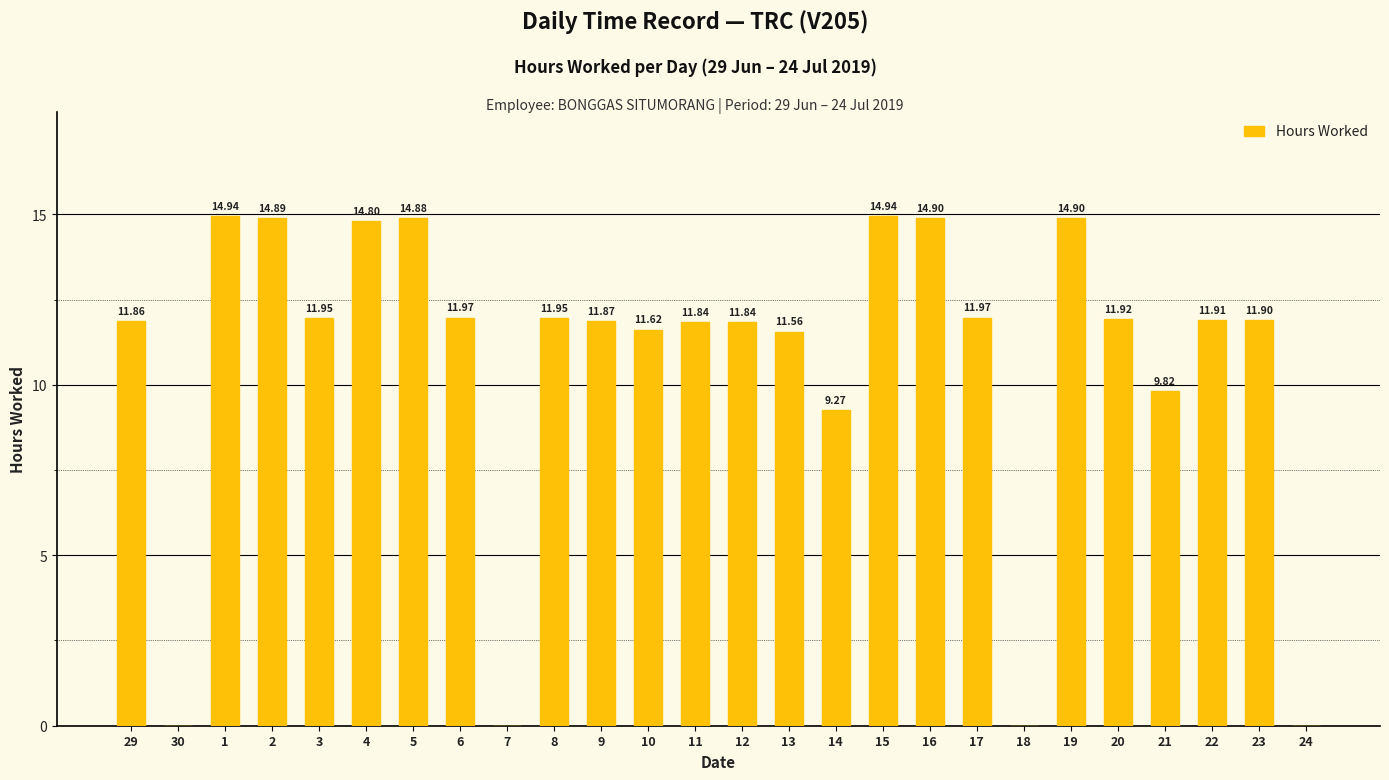

Which has a higher value, 14 or 17?

17